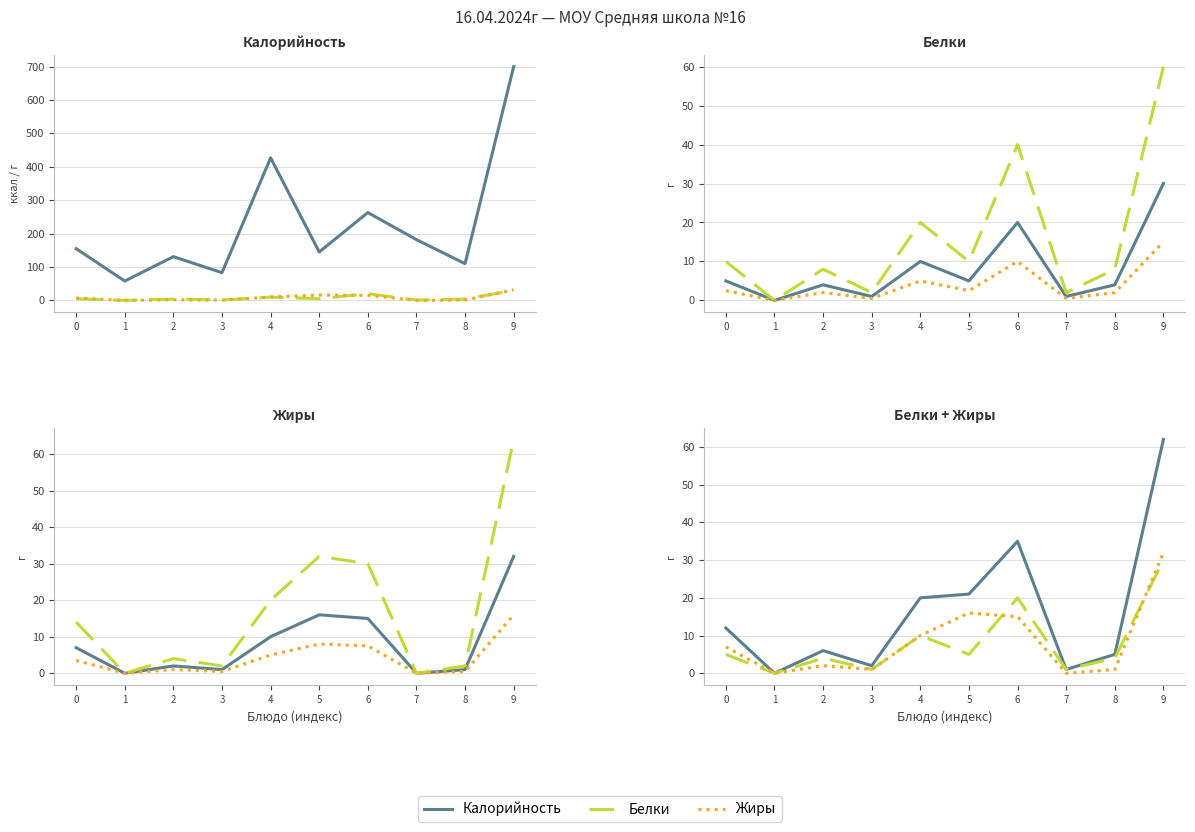

Does the chart display data point markers on the line(s)?

No